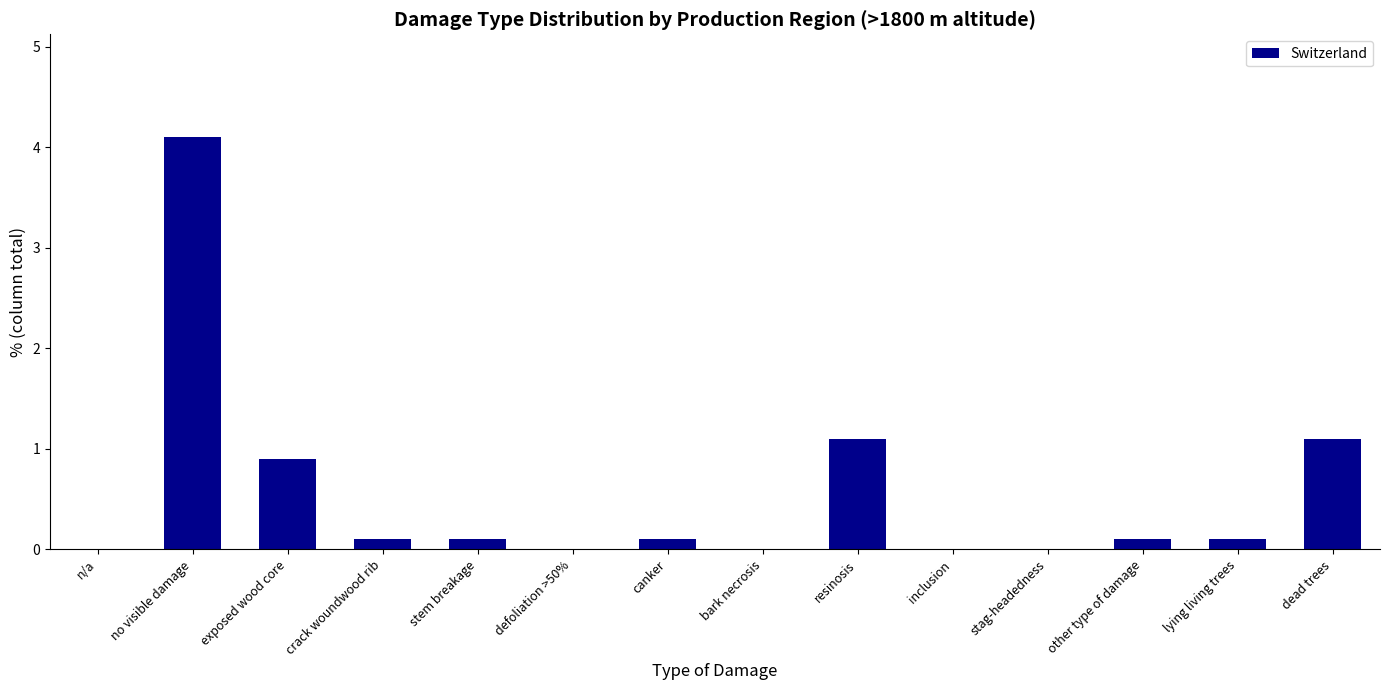

How many series are shown in this chart?

1